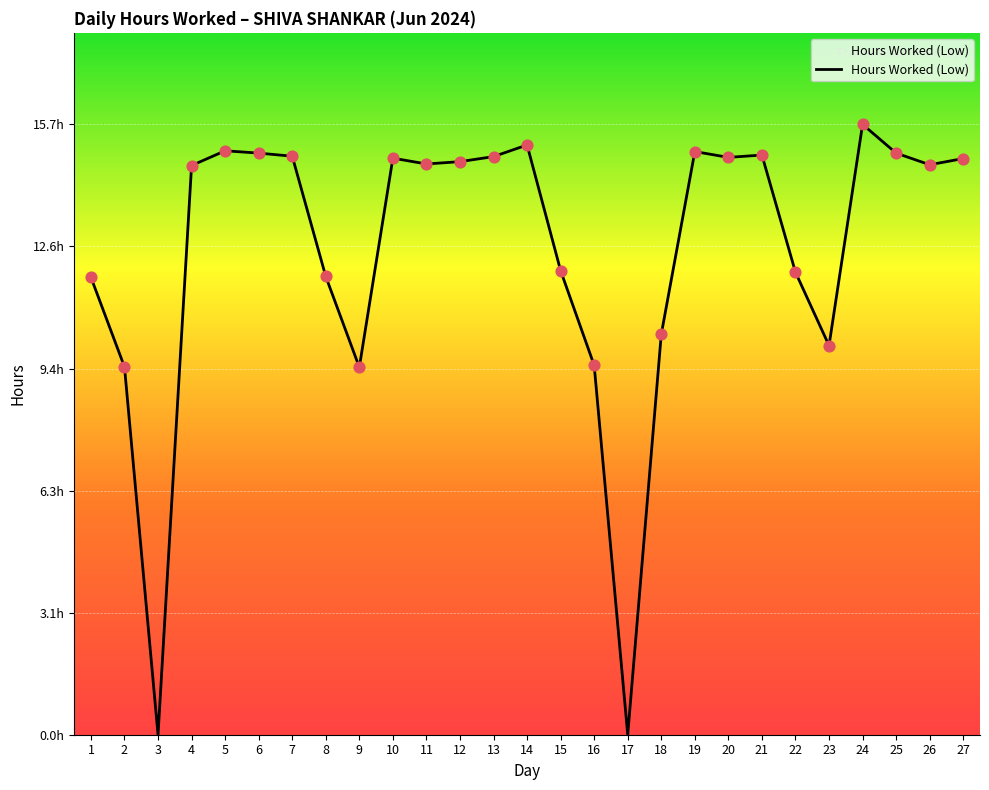

Which has a higher value, 2 or 9?

2